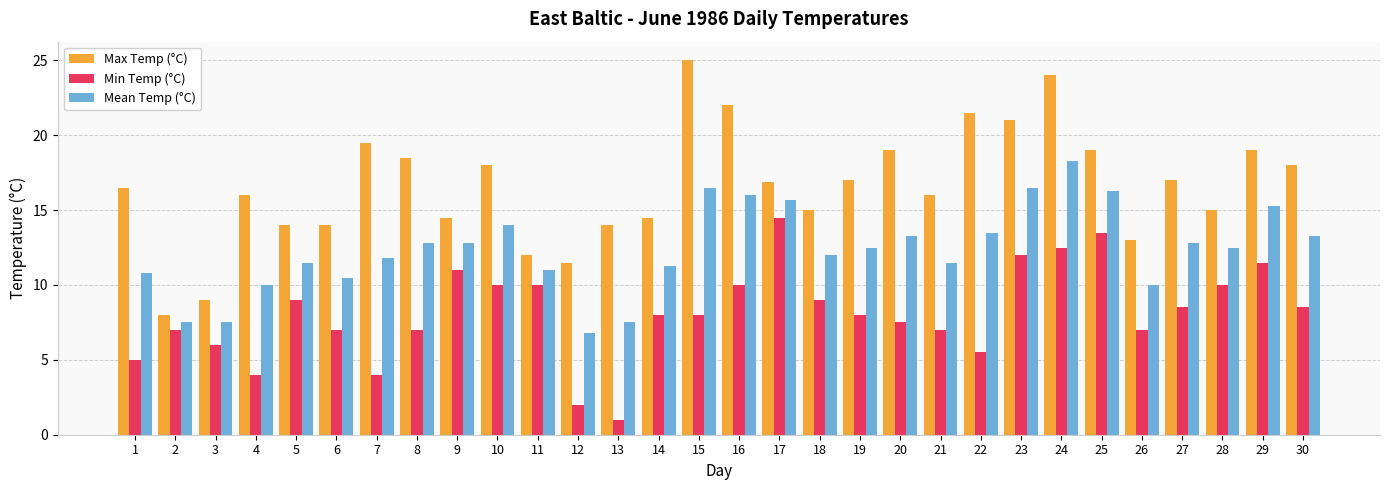

What are all the series names shown in the legend?

Max Temp (°C), Min Temp (°C), Mean Temp (°C)